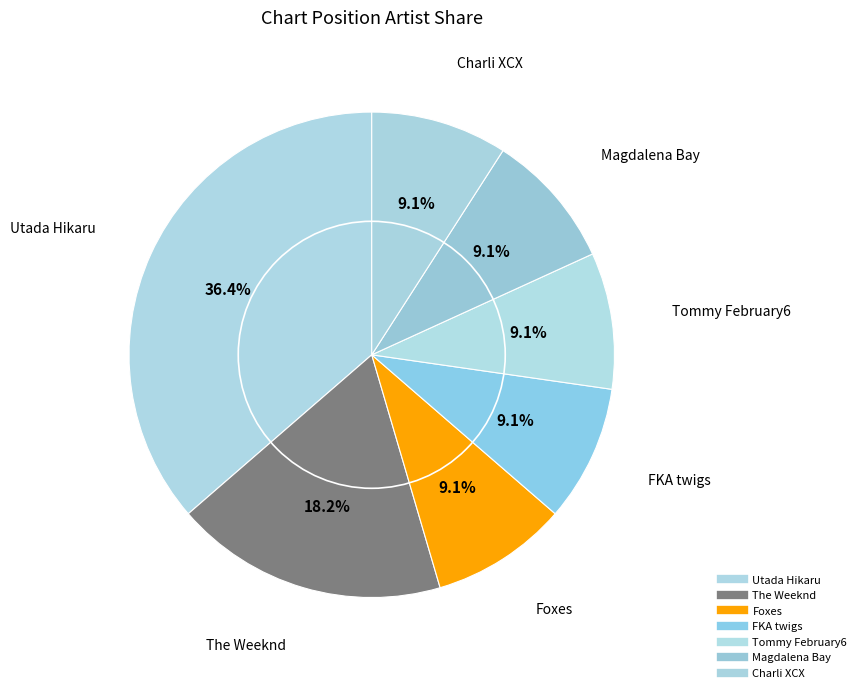

Count the number of slices in the pie.

7